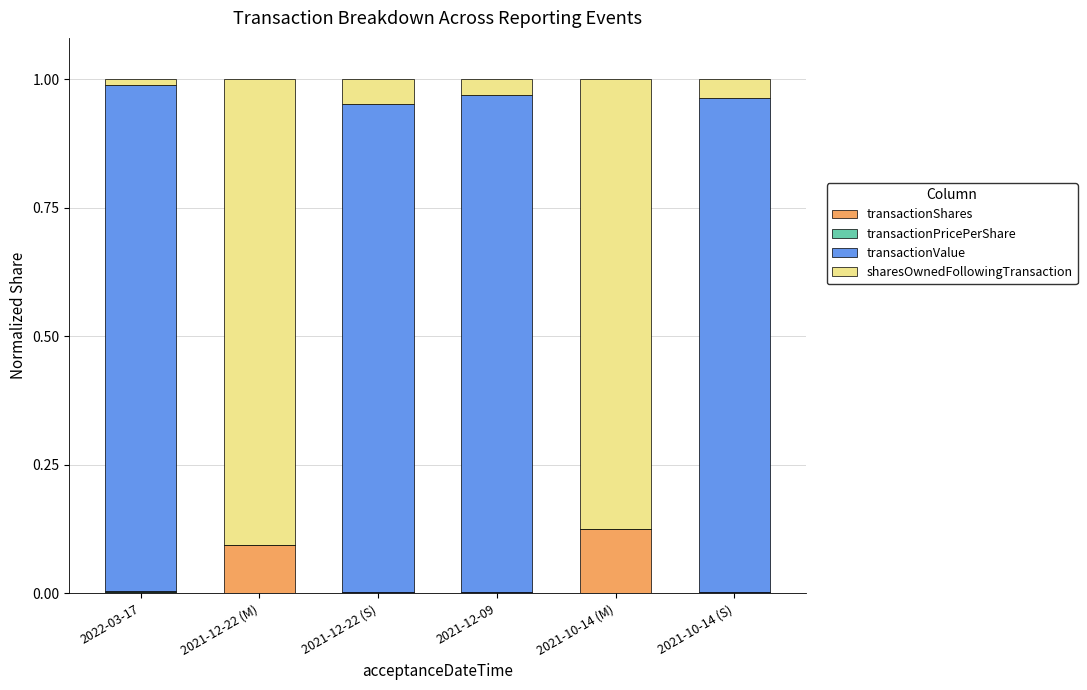

The value of transactionShares at 2021-12-22 (M) is 0.1. True or false?

True